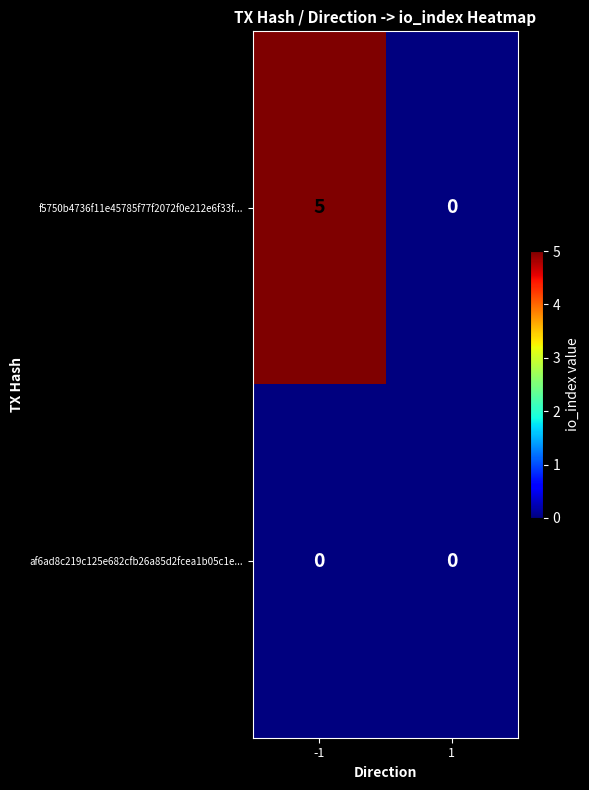

Which category has the highest value across all series?

-1